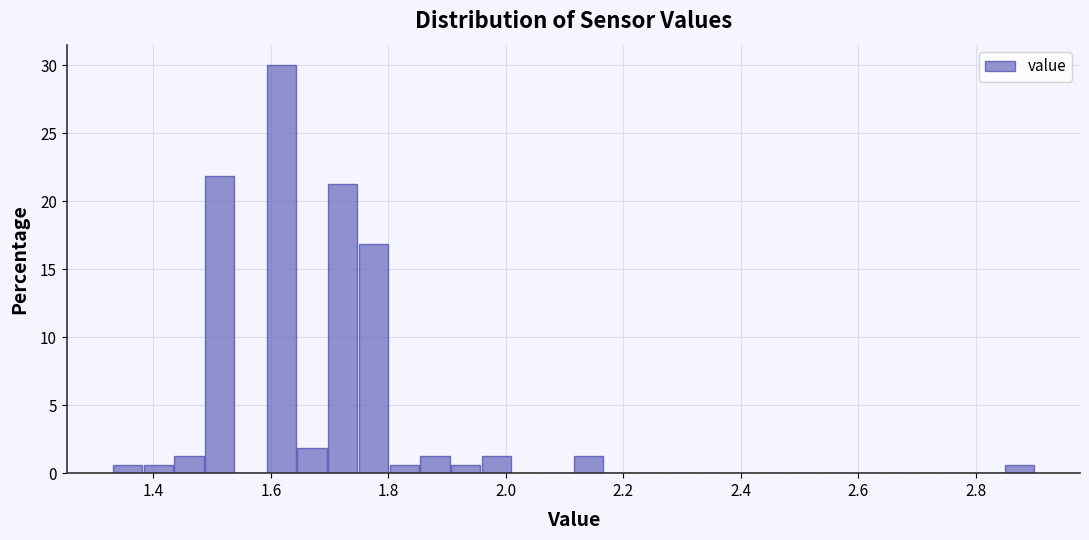

Around what value on the x-axis is the tallest bar? Give the approximate position of its centre, as read against the axis.

1.62